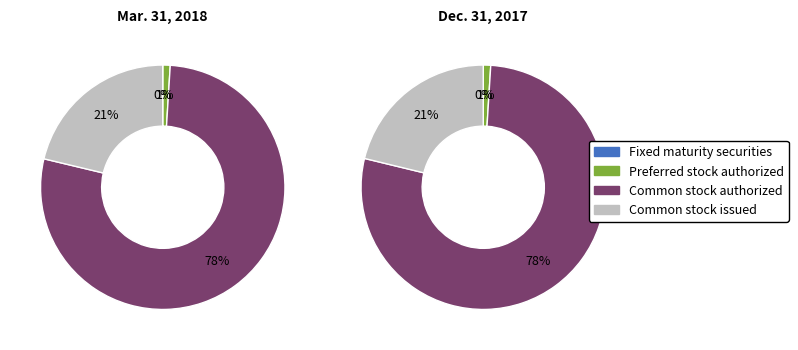

What percentage is the Preferred stock authorized slice, to the nearest percent?

1%